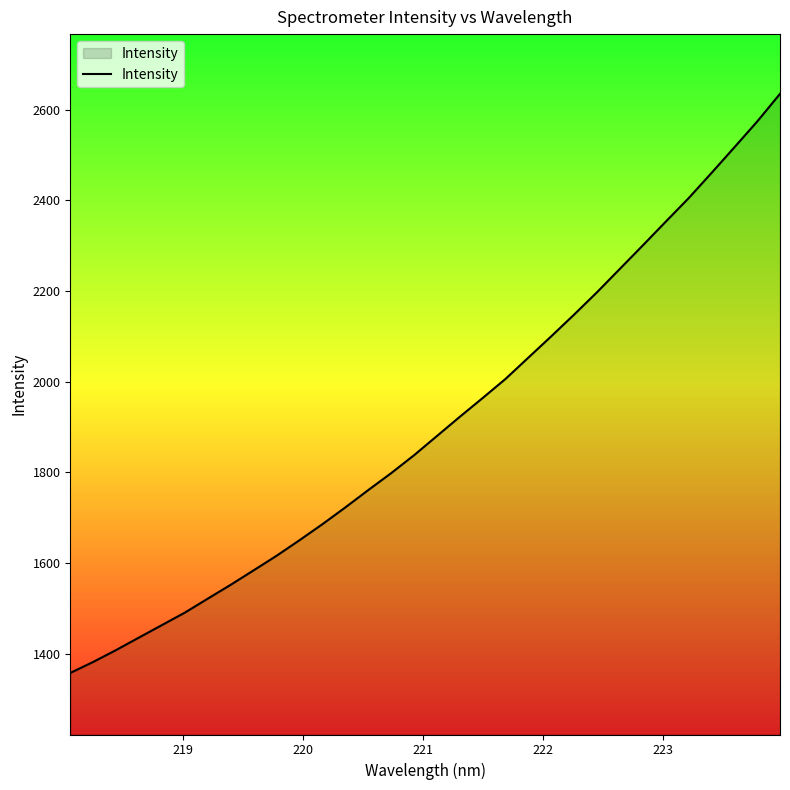

What is the smallest value displayed?

1357.7